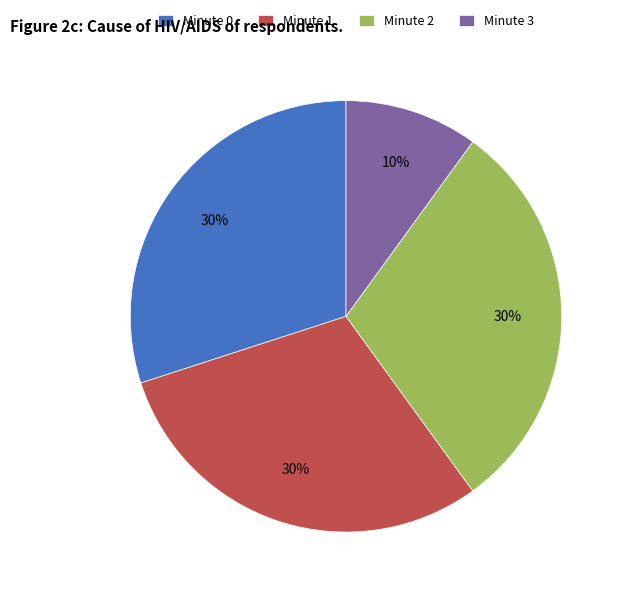

What percentage is the Minute 3 slice, to the nearest percent?

10%